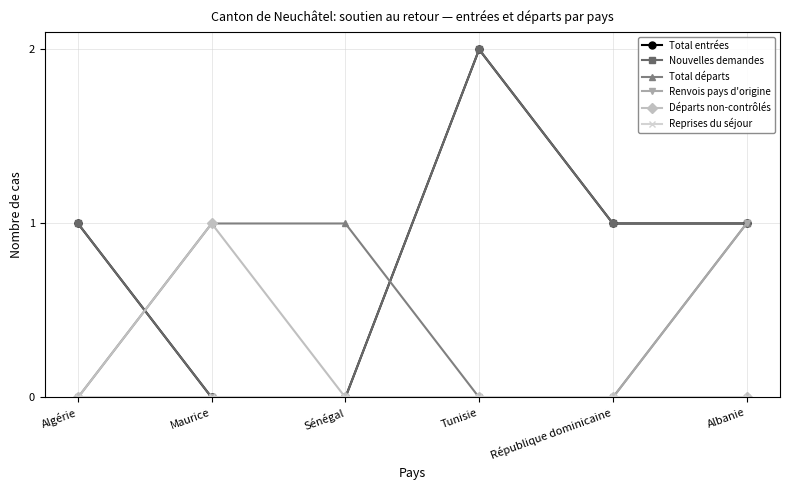

Is this an area chart (filled region under the line)?

No